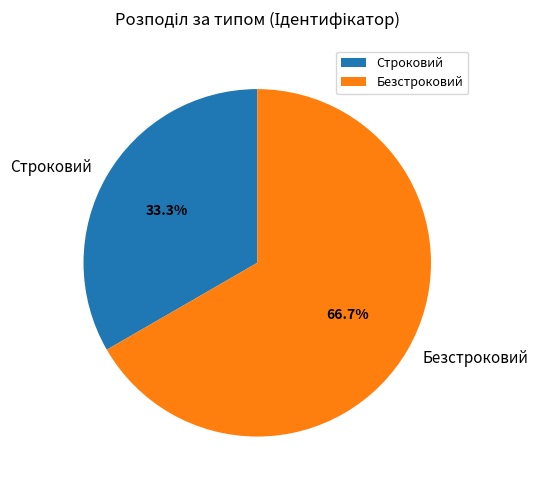

What percentage do Строковий and Безстроковий together represent?

100.0%